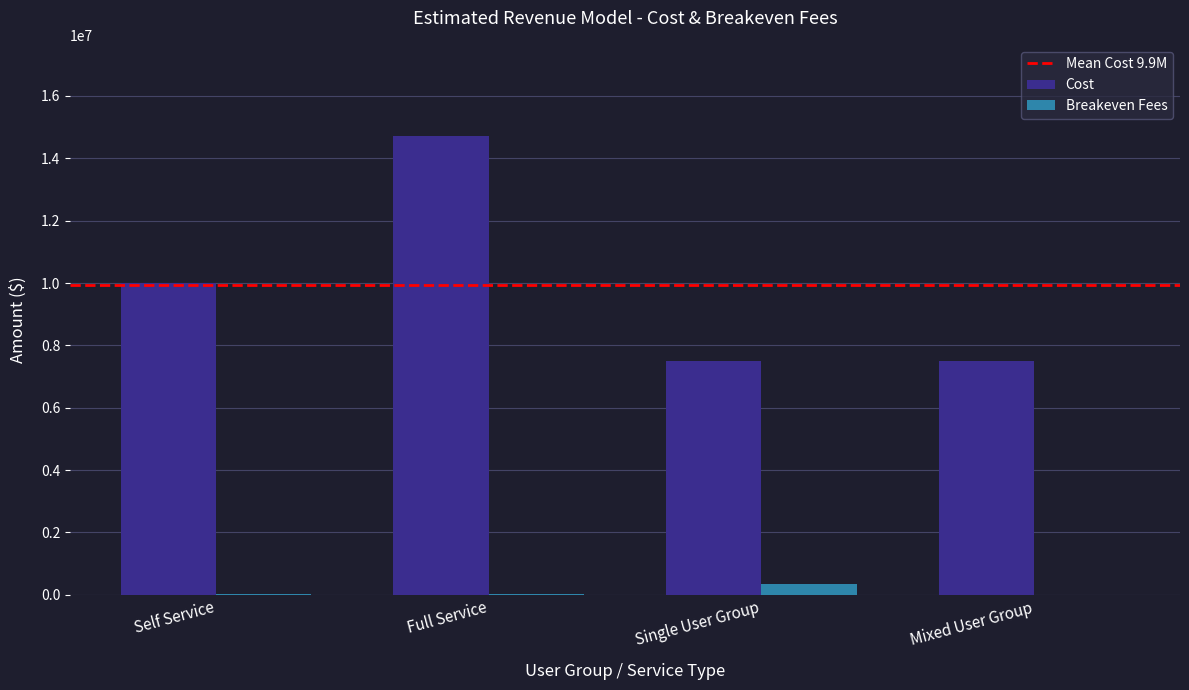

How many groups of bars are there?

4